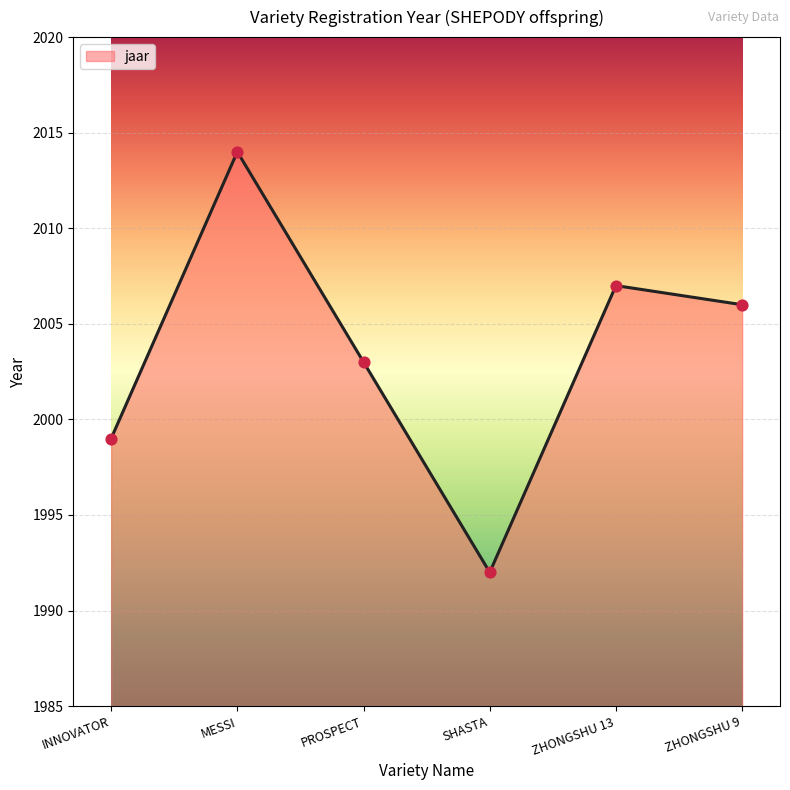

Approximately how many times larger is the value at ZHONGSHU 9 compared to SHASTA?

1.0